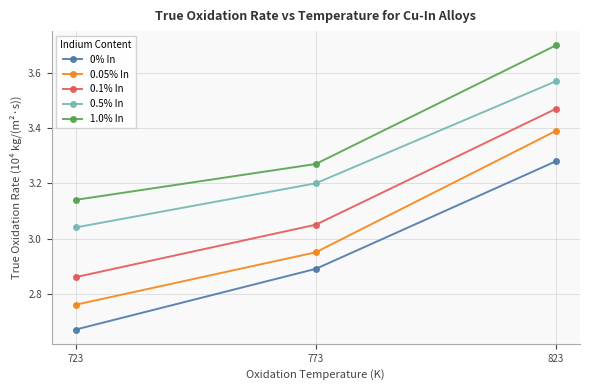

Is it true that 0.1% In equals 2.9 at 723?

True